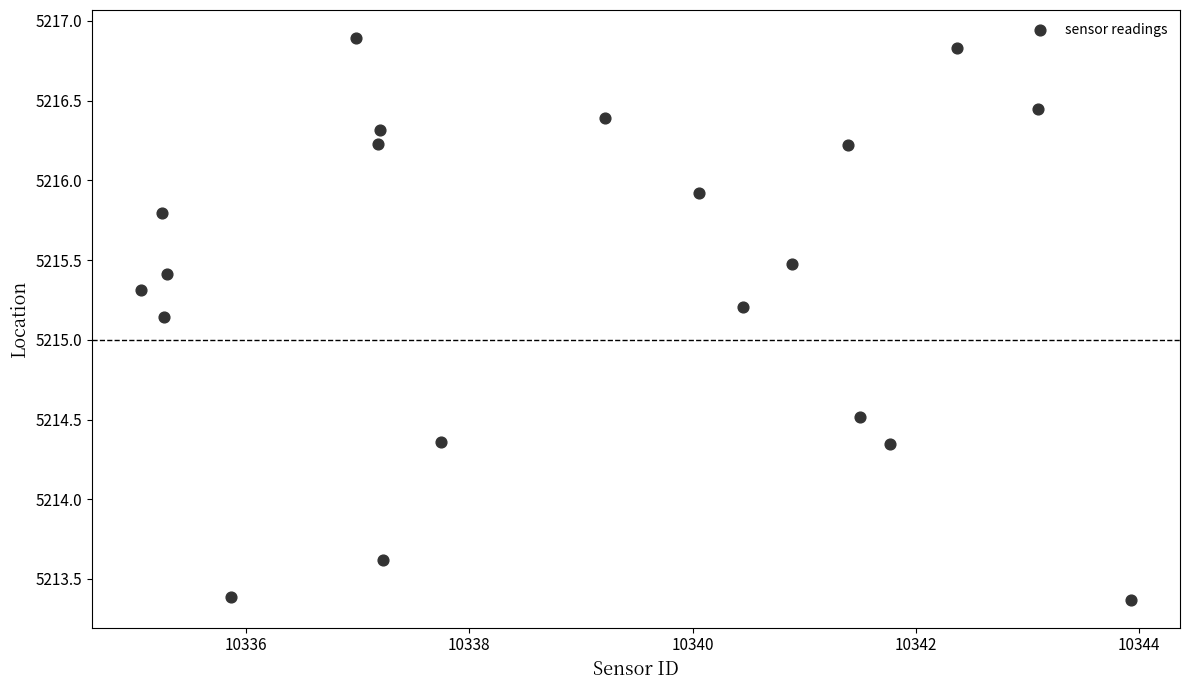

What is the range of X values (max minus min)?

8.9